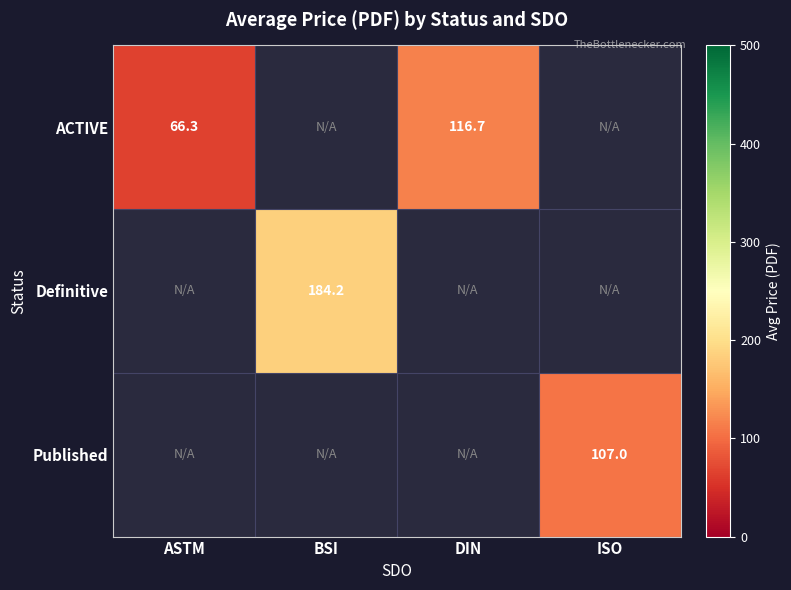

Is the value of Published at ISO greater than the value of ACTIVE at DIN?

No